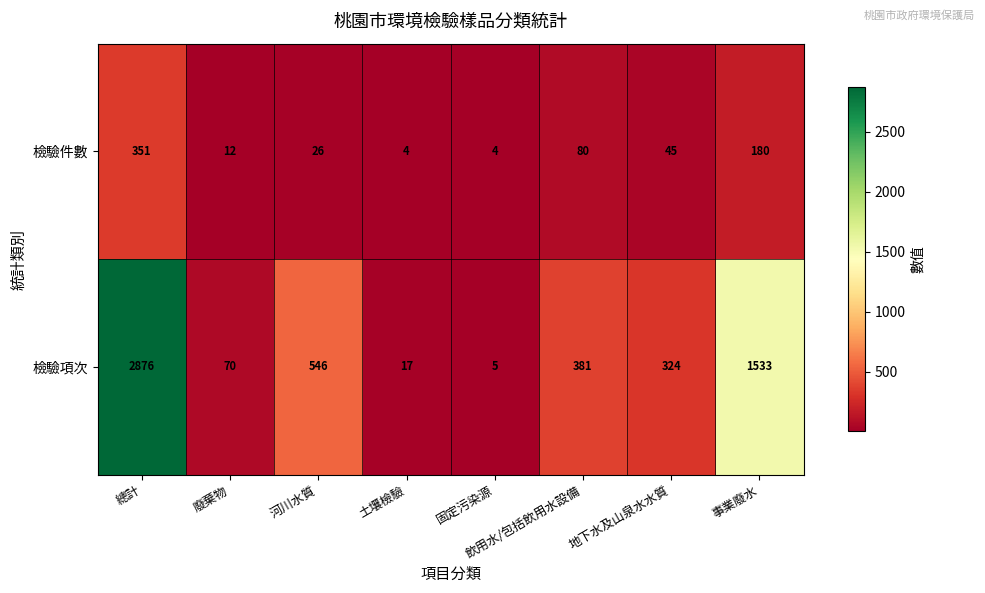

Which series has the widest spread of values?

檢驗項次